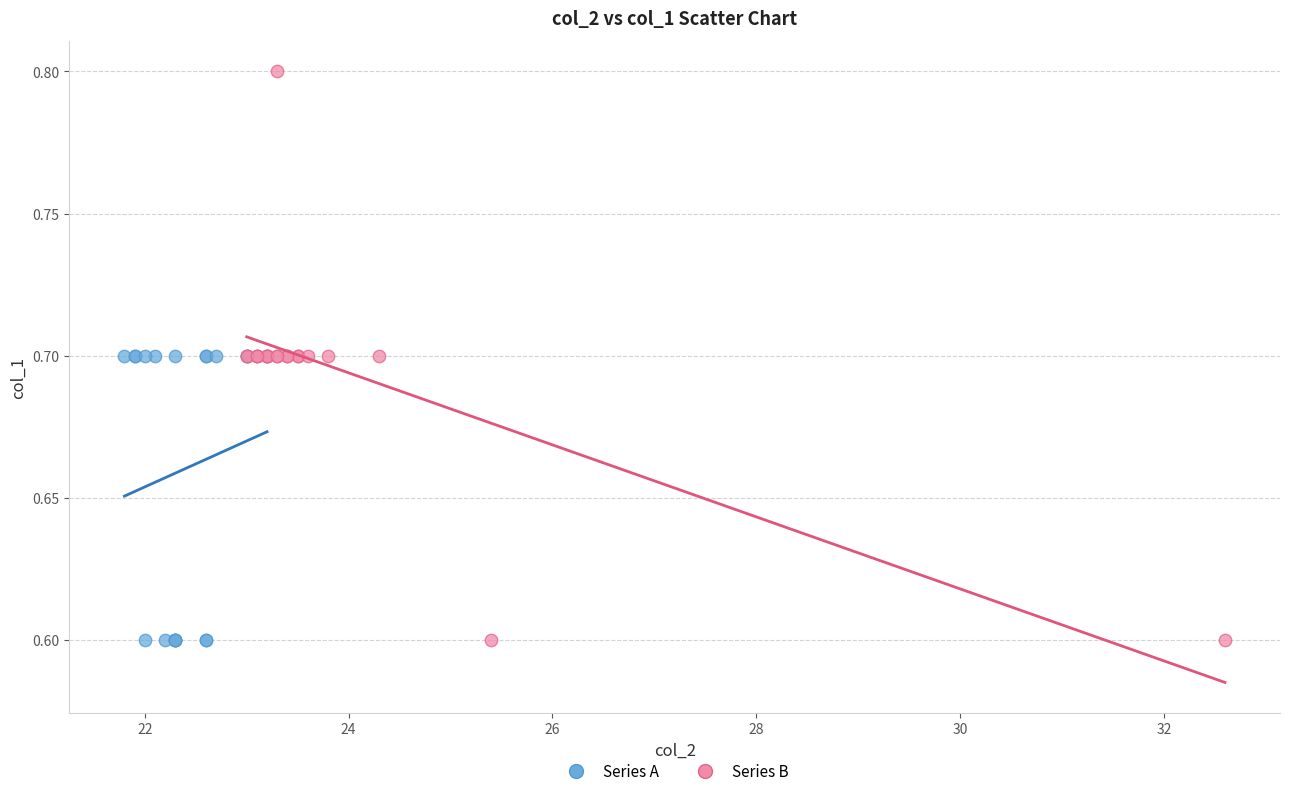

Which series reaches the maximum Y coordinate?

Series B